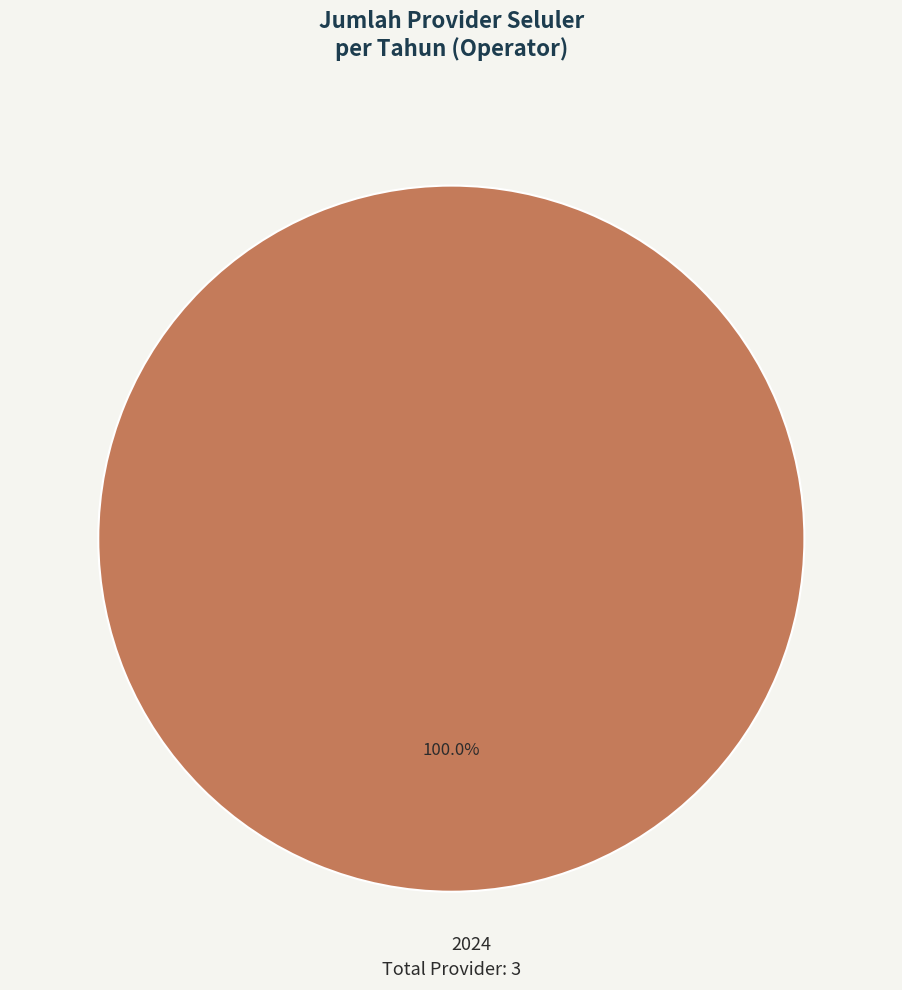

Rank the categories by value from lowest to highest.

2024